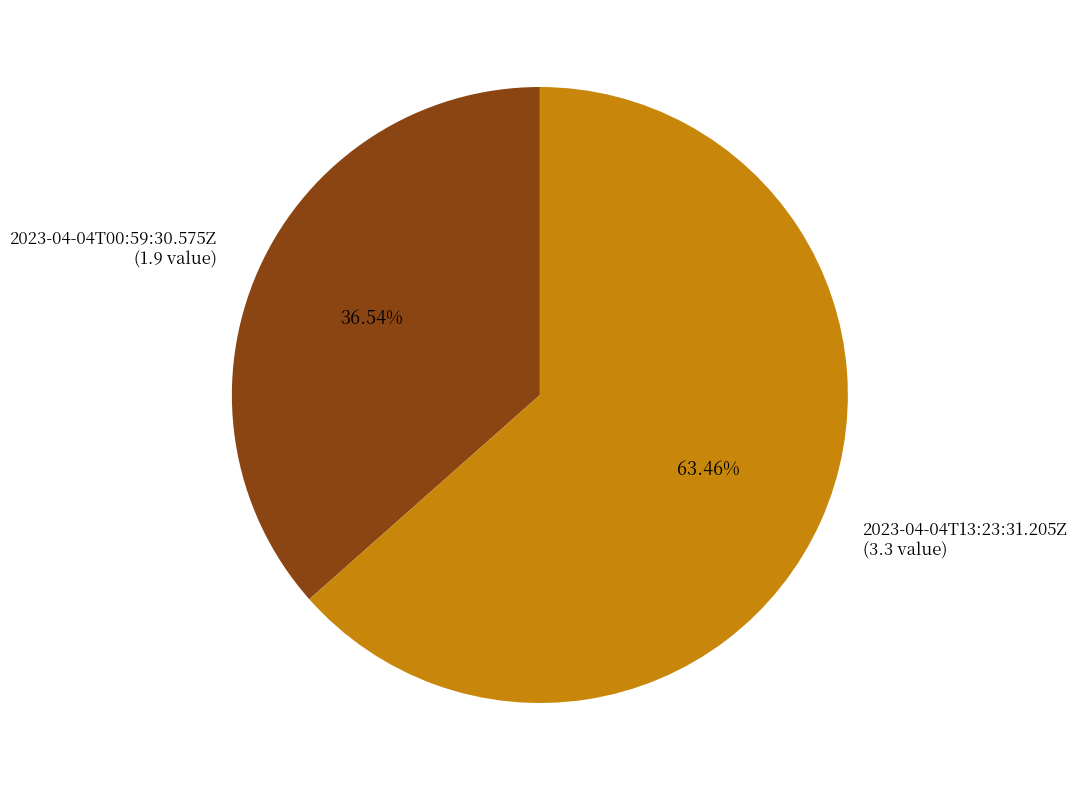

To the nearest percent, what portion does 2023-04-04T00:59:30.575Z represent?

37%